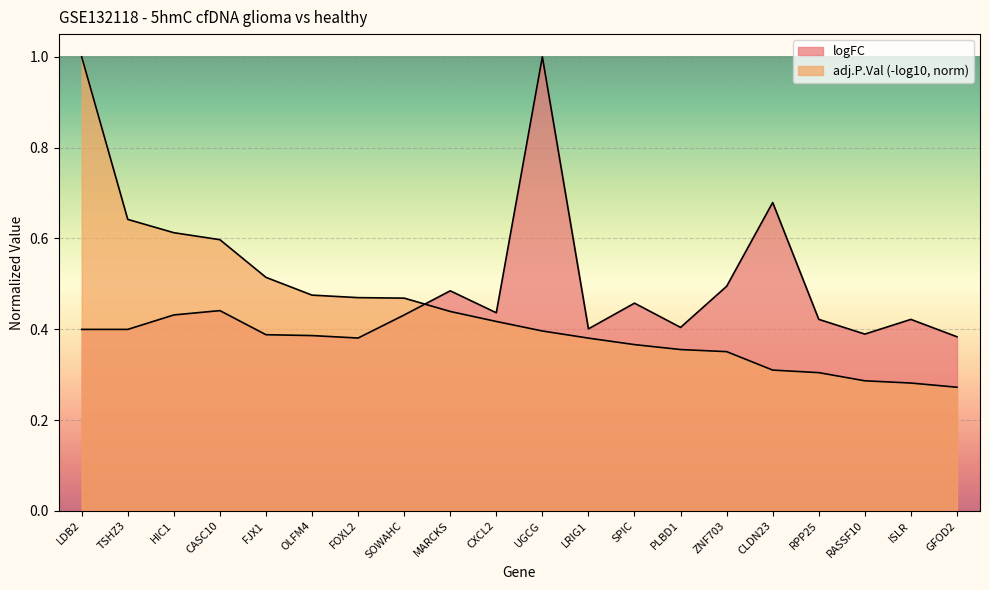

Which has a higher value, SPIC or RPP25?

SPIC